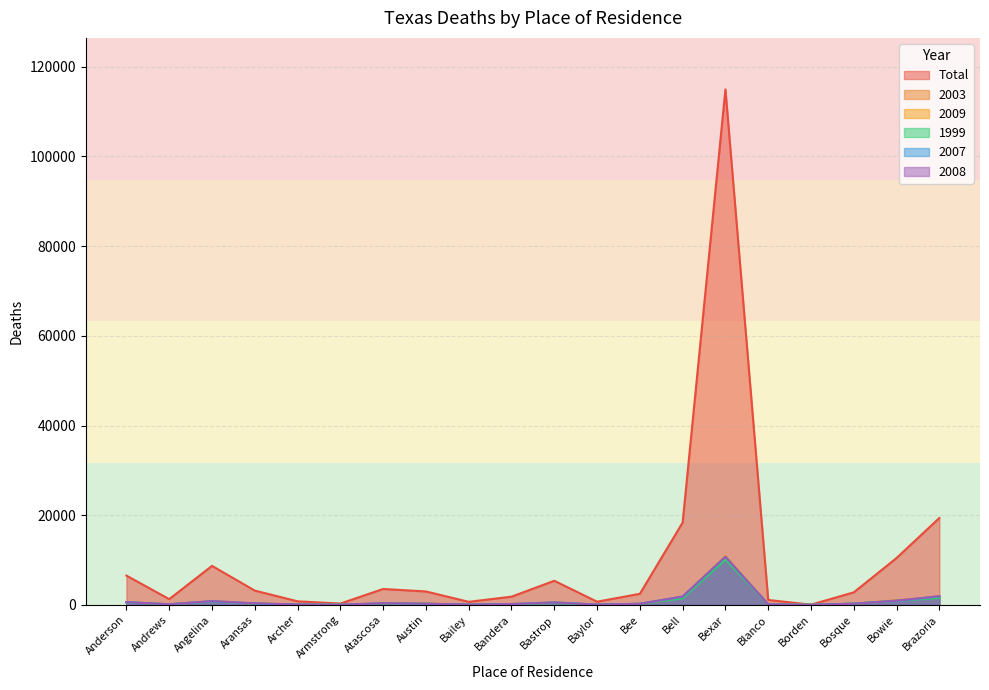

At which label does 2009 first exceed 284?

Anderson